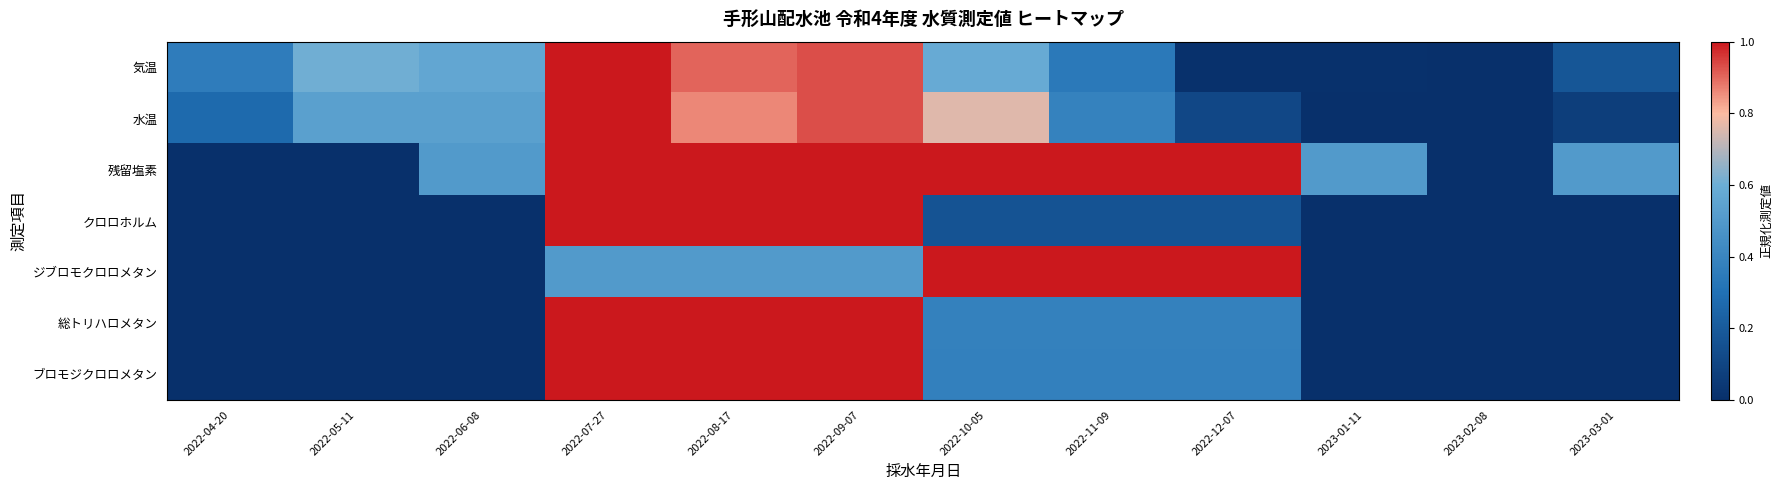

Which series has the largest range (max minus min)?

気温